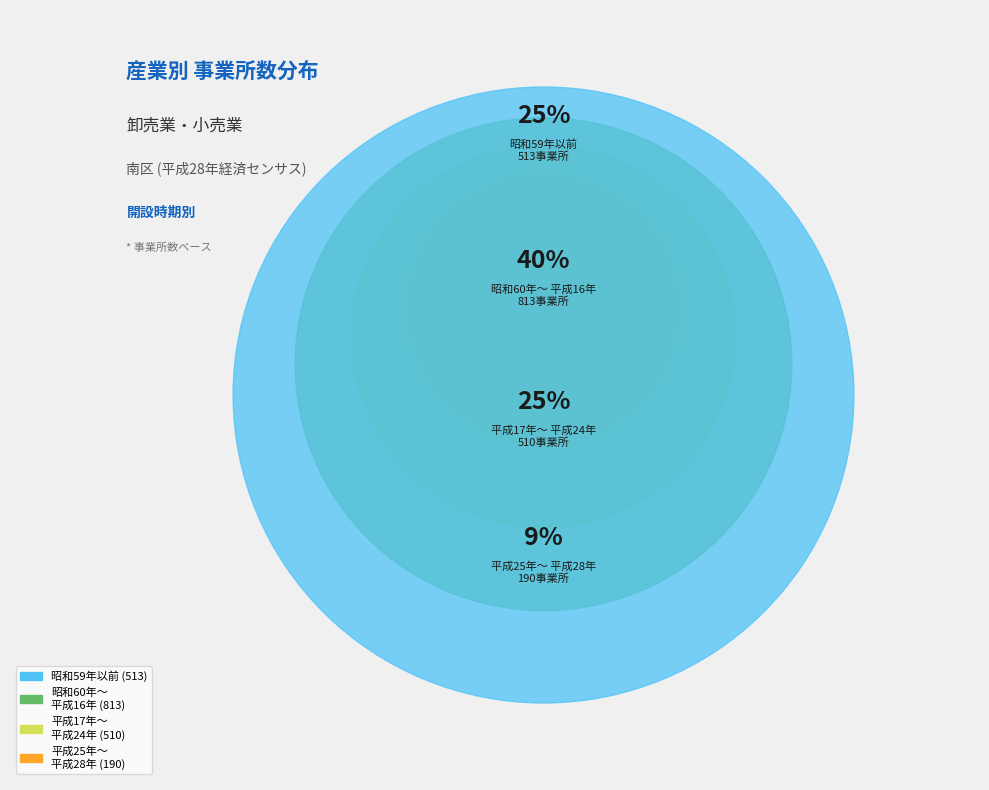

Is there any slice that represents more than half of the pie?

No